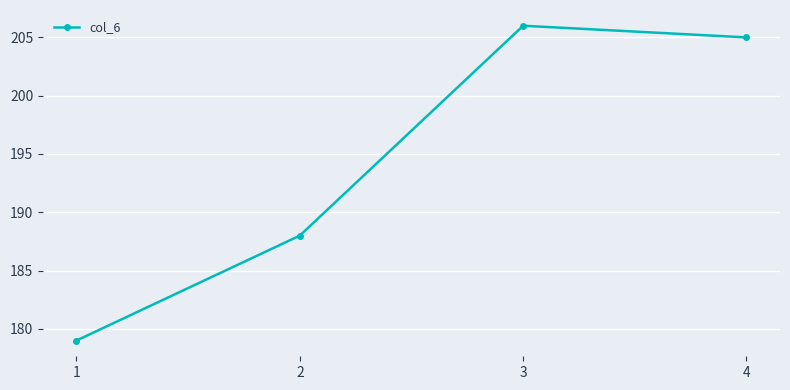

What is the difference between the values at 4 and 2?

17